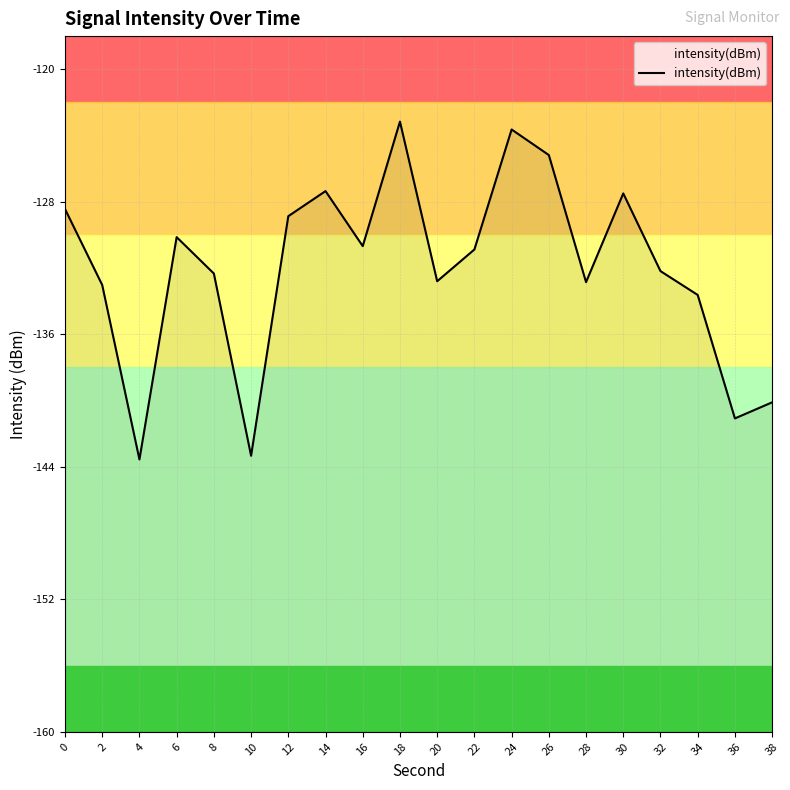

List the labels in order of value, smallest first.

4, 10, 36, 38, 34, 2, 28, 20, 8, 32, 22, 16, 6, 12, 0, 30, 14, 26, 24, 18